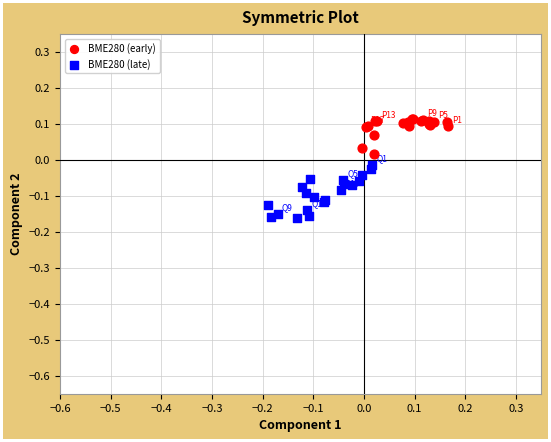

Which series contains the lowest Y value?

BME280 (late)